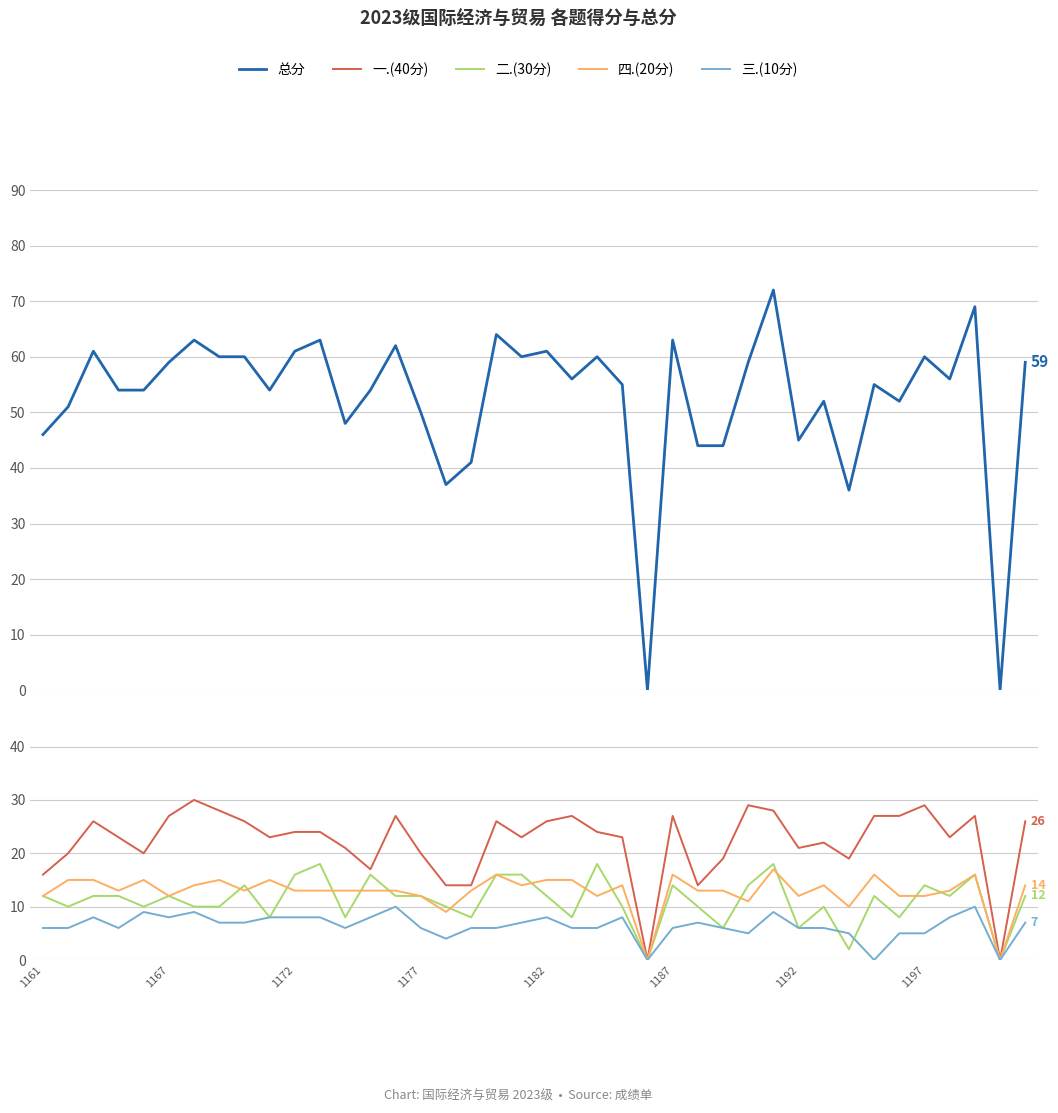

What is the total value across all series at 1172?

122